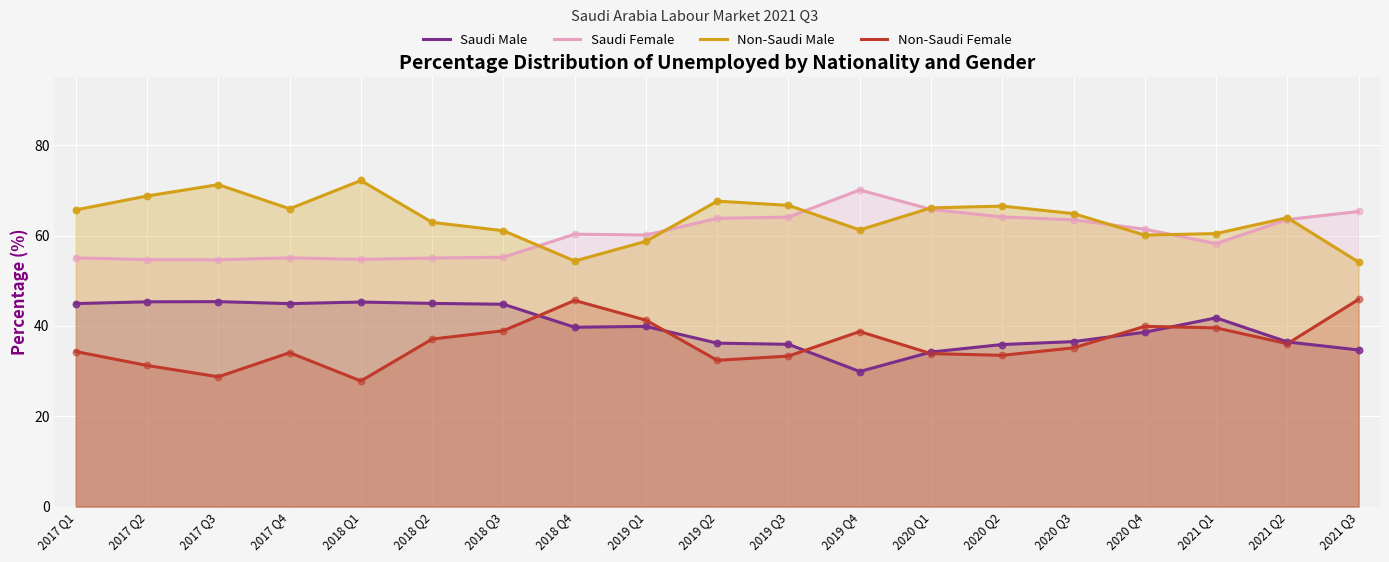

What are all the series names shown in the legend?

Saudi Male, Saudi Female, Non-Saudi Male, Non-Saudi Female